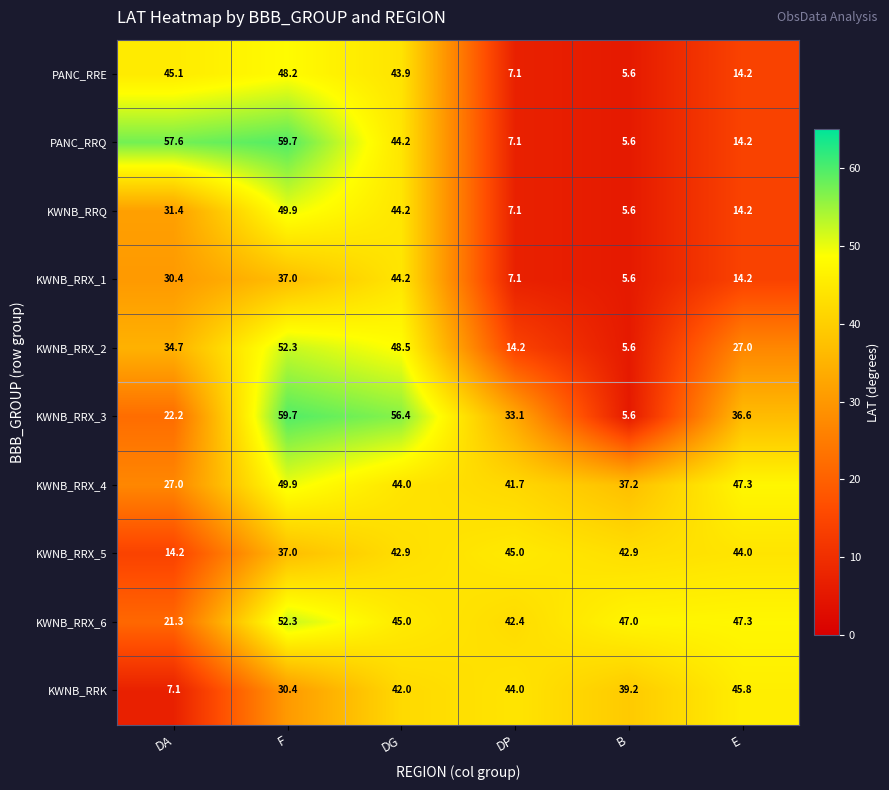

Which series has the largest total across all categories?

KWNB_RRX_6